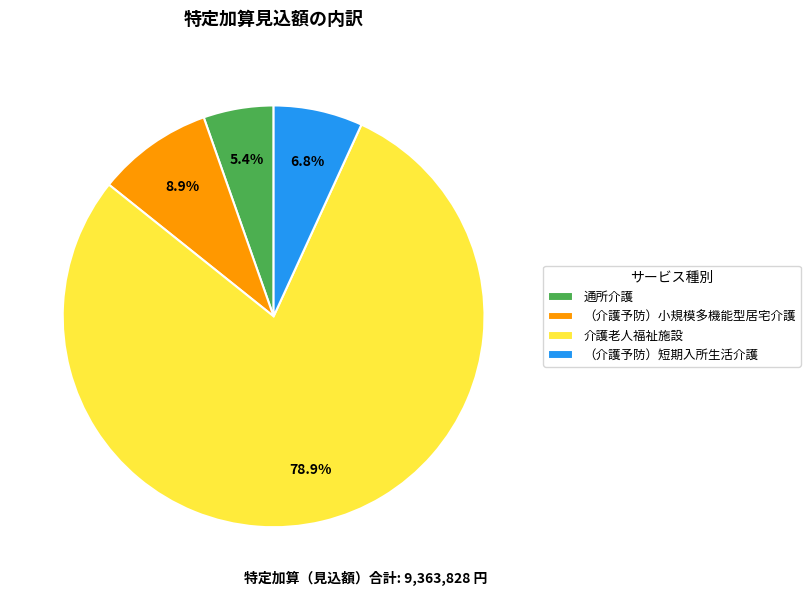

Does （介護予防）小規模多機能型居宅介護 represent more than half of the total?

No